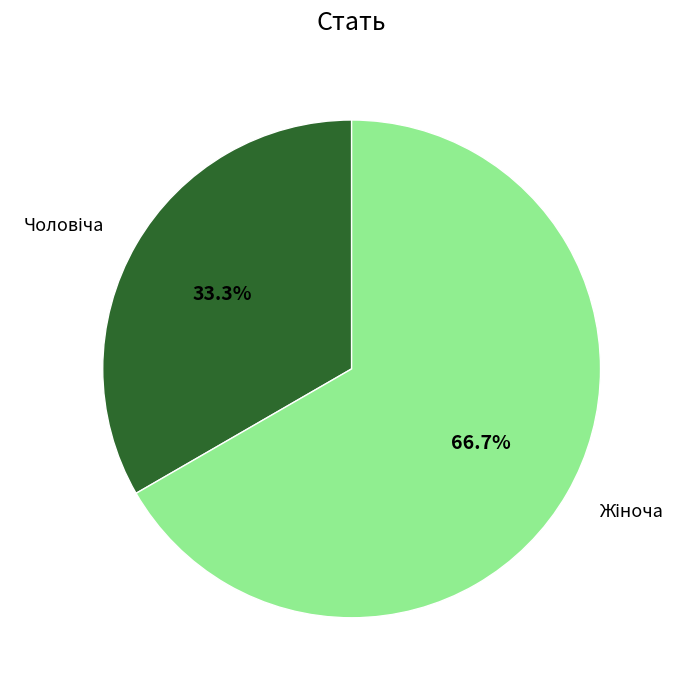

Does any single category account for the majority?

Yes